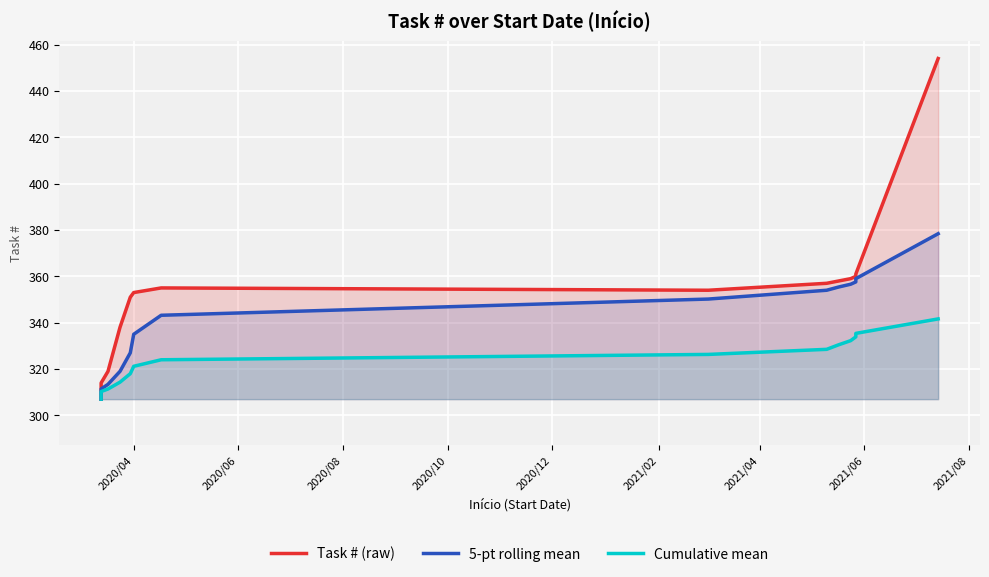

What are all the series names shown in the legend?

Task # (raw), 5-pt rolling mean, Cumulative mean